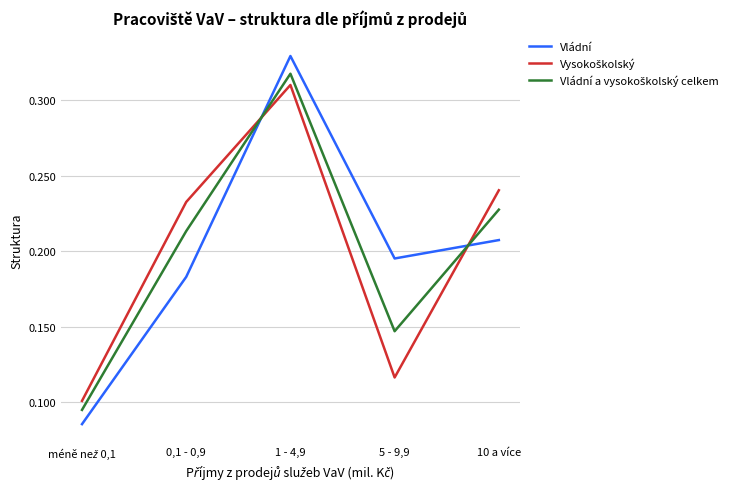

True or false: Vládní has a value of 0.1 at 0,1 - 0,9.

False